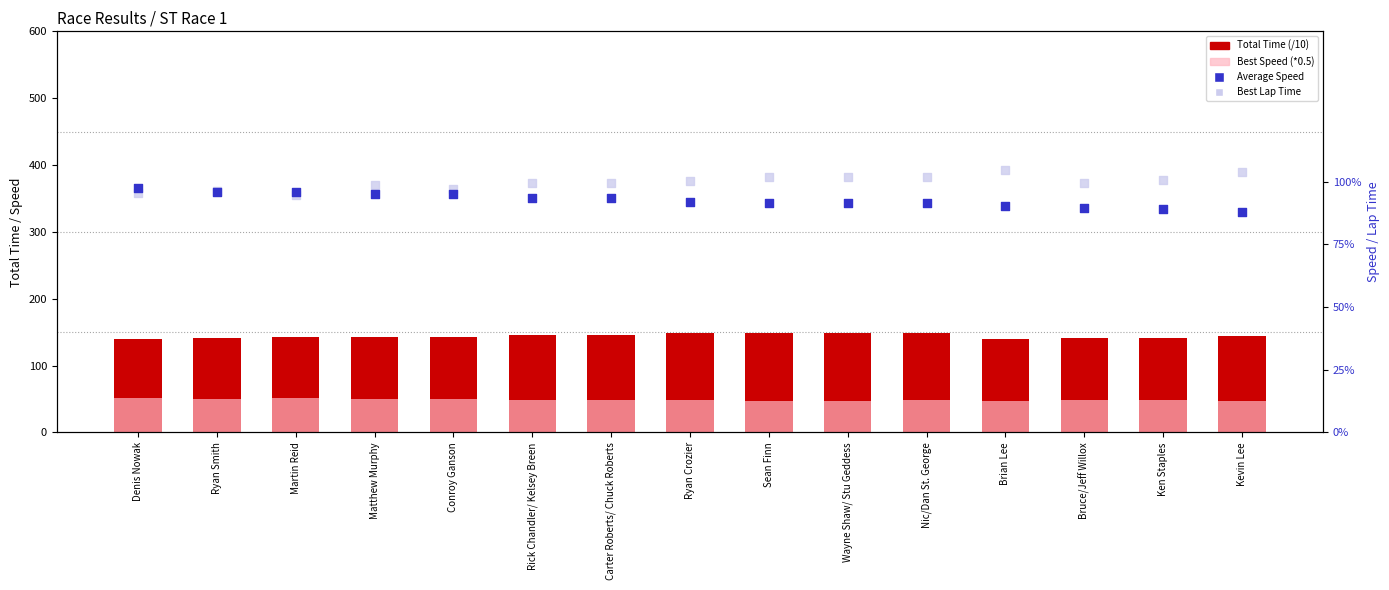

What is the total value across all series at Conroy Ganson?

385.2